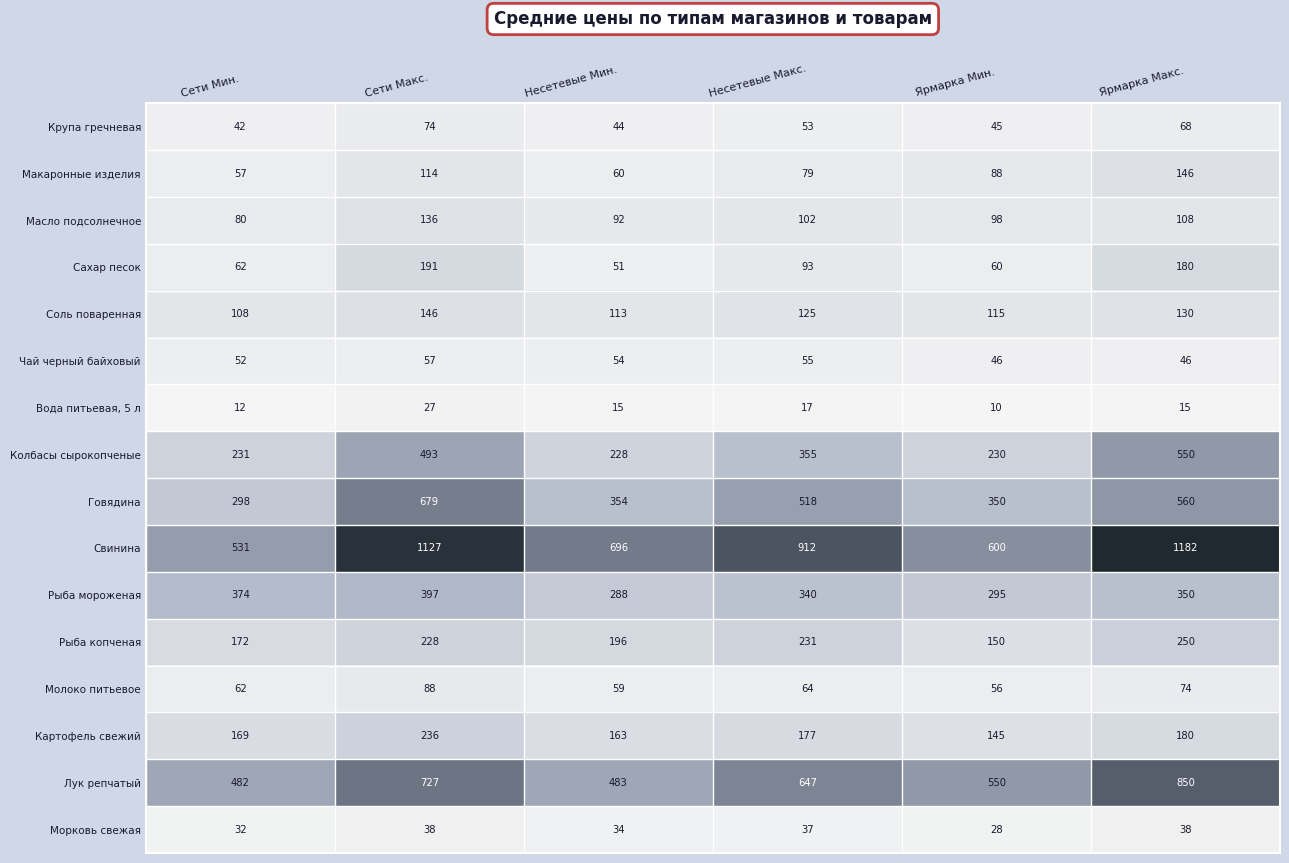

Where does the Крупа гречневая series first go above 53?

Сети Макс.